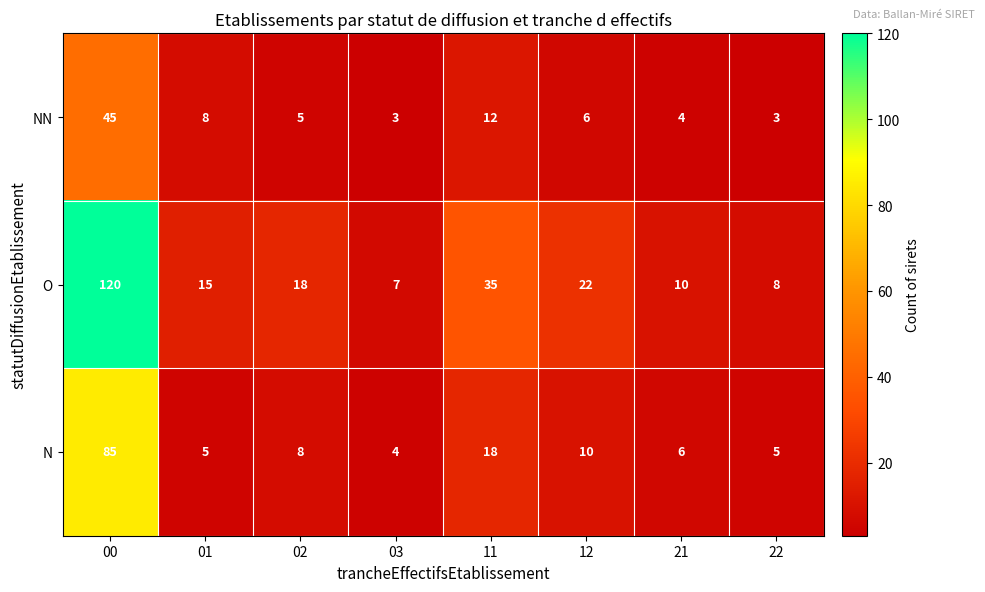

Rank the series by their maximum value, from highest to lowest.

O, N, NN